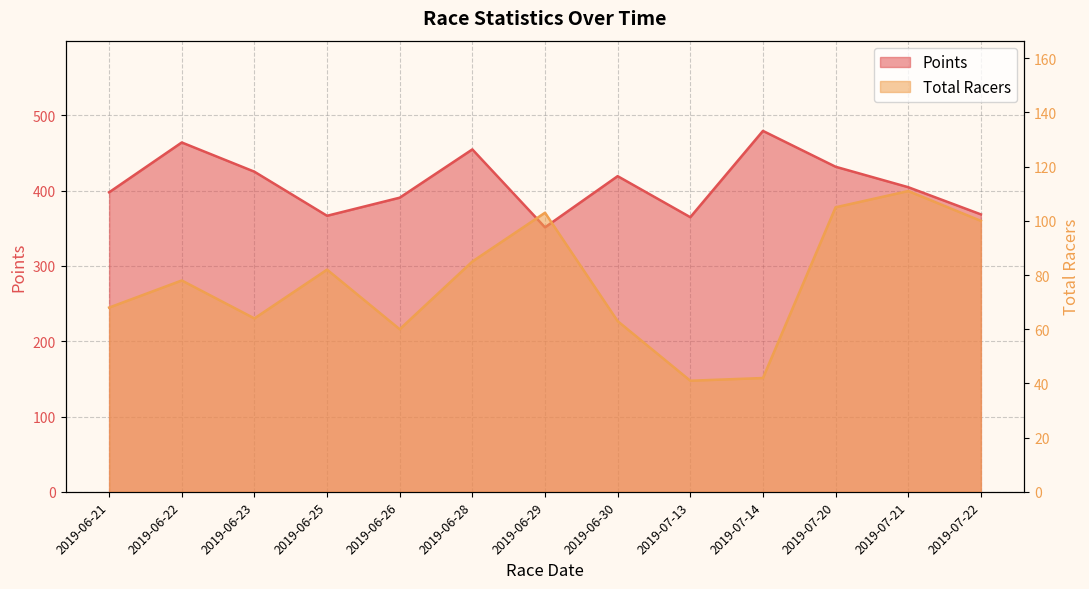

What is the total value across all series at 2019-06-23?

489.1